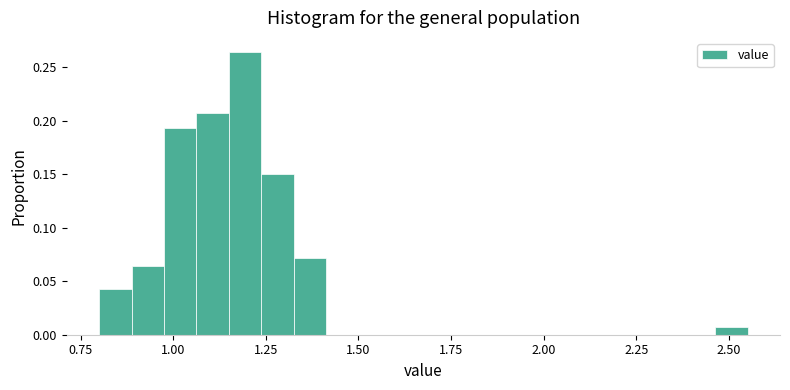

Around what value on the x-axis is the tallest bar? Give the approximate position of its centre, as read against the axis.

1.20